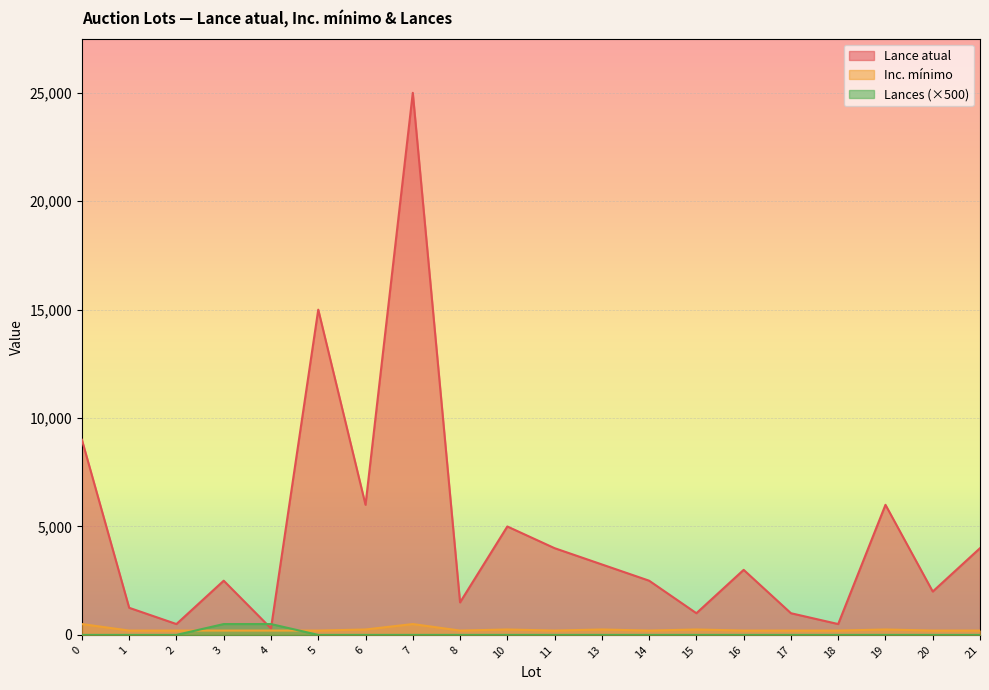

Where is the first local maximum for Inc. mínimo?

7